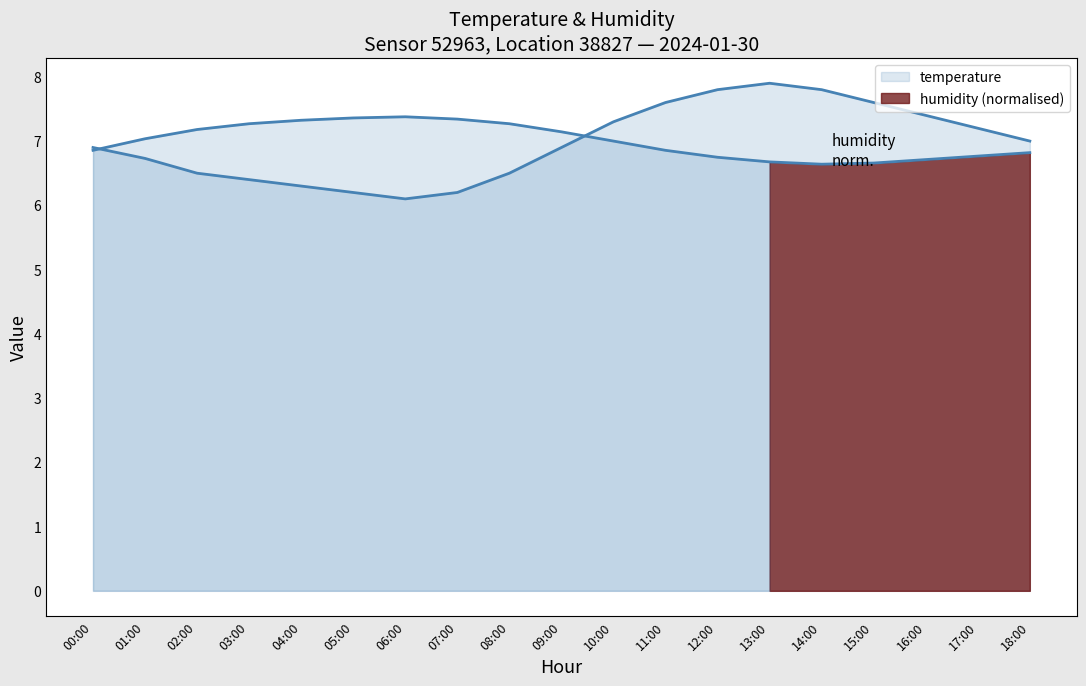

Reading left to right, extract all data points from this chart.

temperature: 6.9	6.7	6.5	6.4	6.3	6.2	6.1	6.2	6.5	6.9	7.3	7.6	7.8	7.9	7.8	7.6	7.4	7.2	7.0
humidity: 6.9	7.0	7.2	7.3	7.3	7.4	7.4	7.3	7.3	7.1	7.0	6.9	6.7	6.7	6.6	6.7	6.7	6.8	6.8